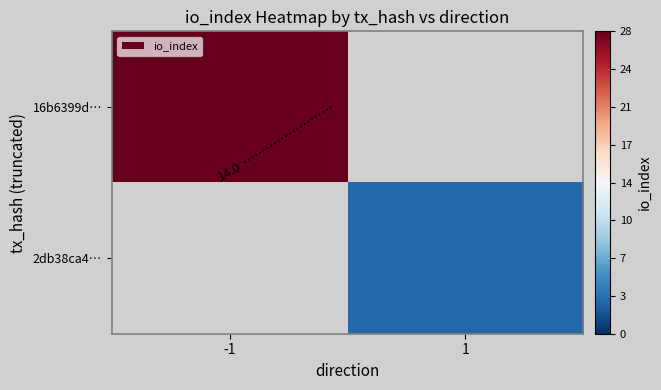

At -1, list the series in order from largest to smallest.

16b6399d…, 2db38ca4…